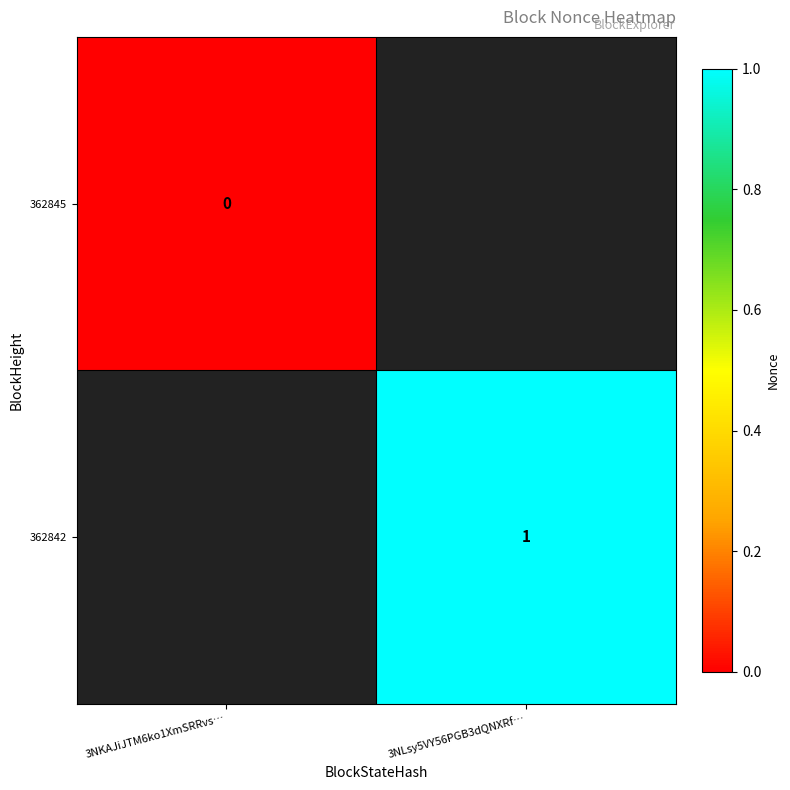

True or false: 362842 has a value of 1 at 3NLsy5VY56PGB3dQNXRf….

True